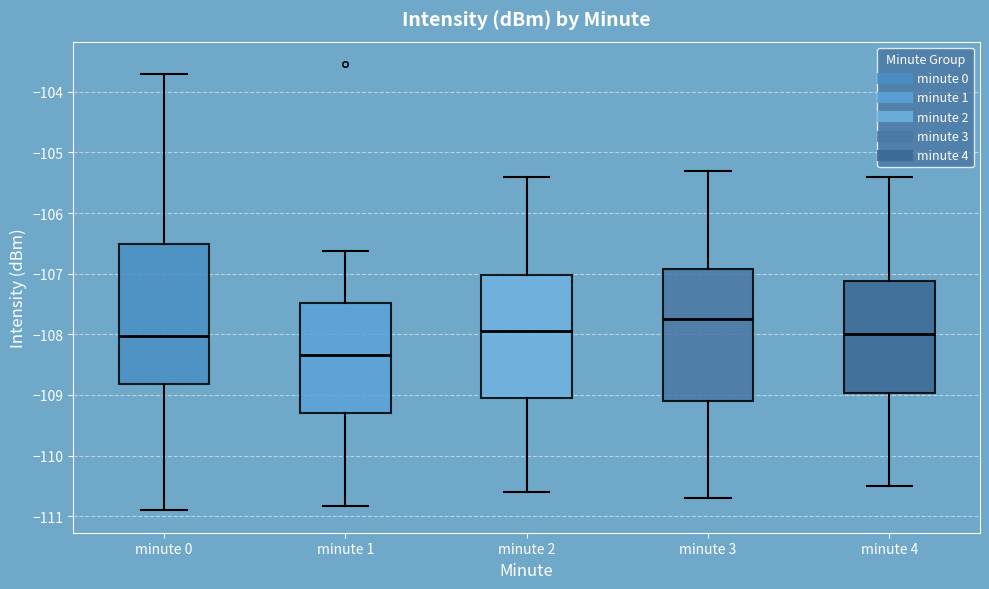

Reading left to right, transcribe this box plot: for each box, give where its median line is, the range the box spans, and where its two whiskers end, as read against the y-axis. The values are not printed on the chart, so give them approximately, as read against the axis.

minute 0: median -108.0, box -108.8 to -106.5, whiskers -110.9 to -103.7
minute 1: median -108.3, box -109.3 to -107.5, whiskers -110.8 to -106.6
minute 2: median -107.9, box -109.0 to -107.0, whiskers -110.6 to -105.4
minute 3: median -107.7, box -109.1 to -106.9, whiskers -110.7 to -105.3
minute 4: median -108.0, box -109.0 to -107.1, whiskers -110.5 to -105.4